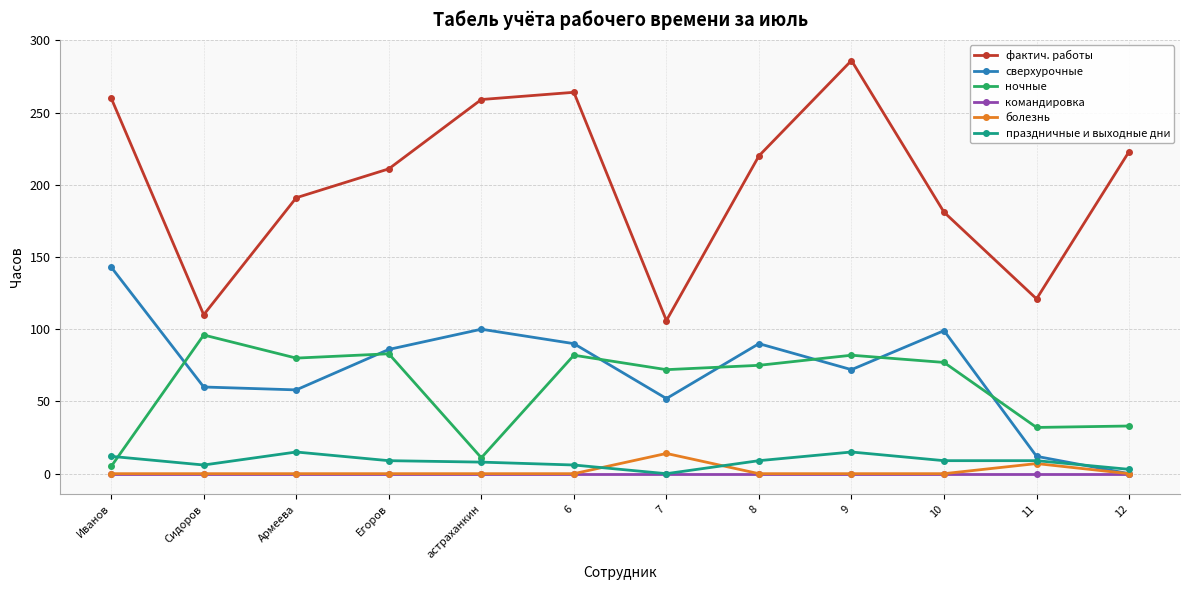

How many times do сверхурочные and ночные cross each other?

7